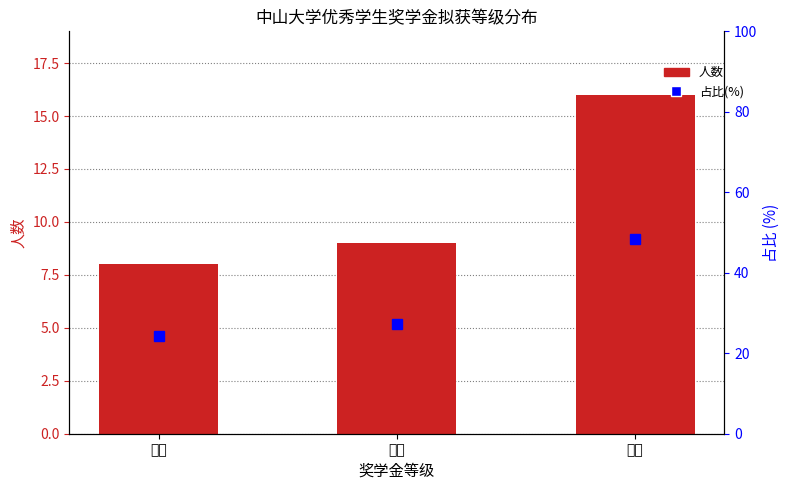

What is the value of the 人数 bar at the 3rd from the left?

16.0